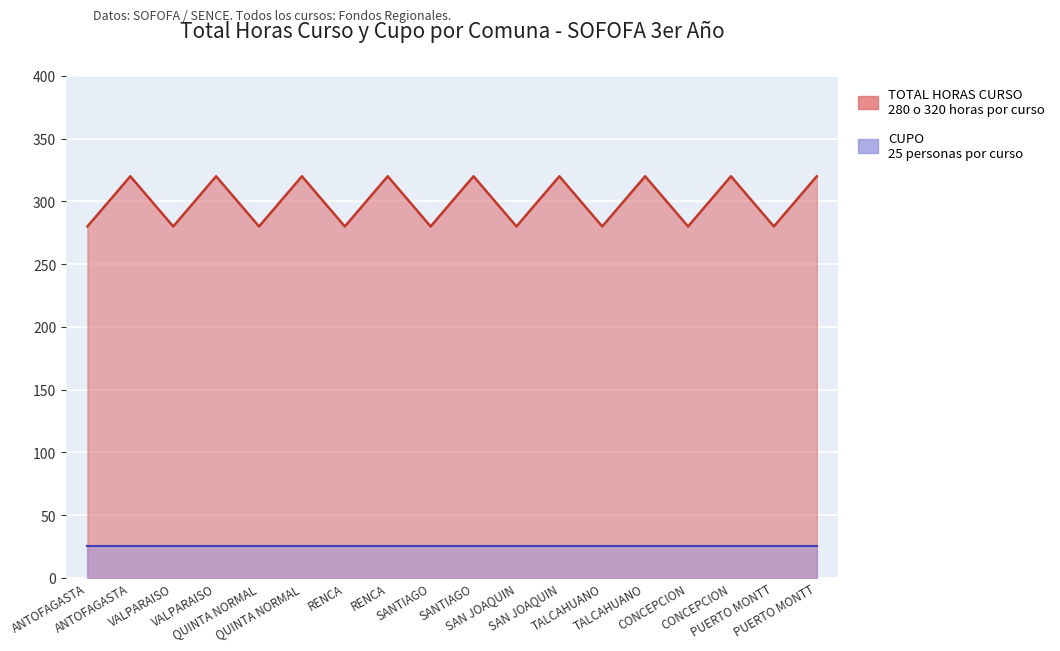

Does the chart display data point markers on the line(s)?

No